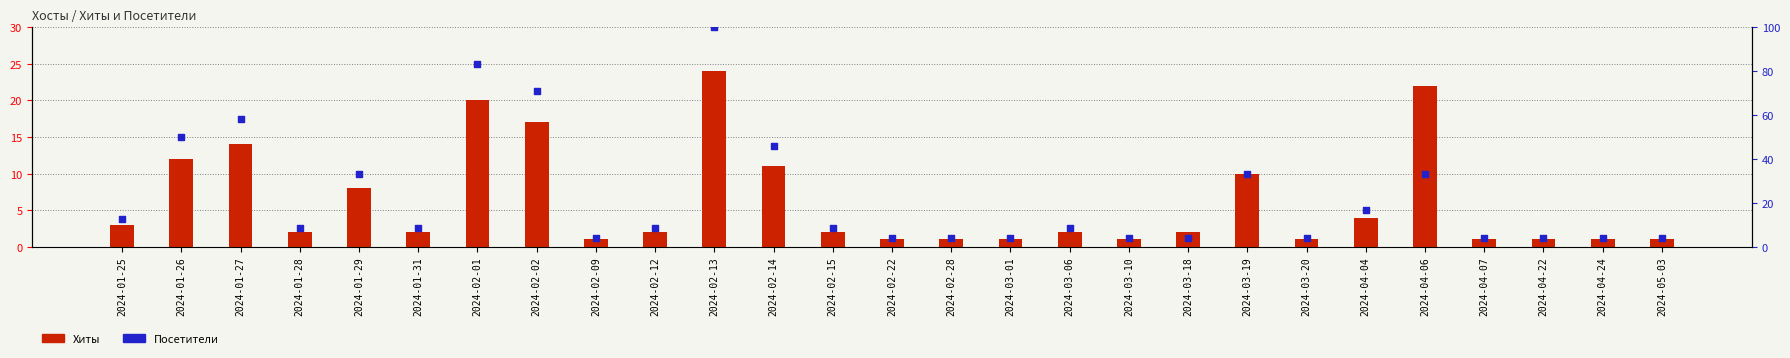

Which series contains the highest Y value?

Посетители